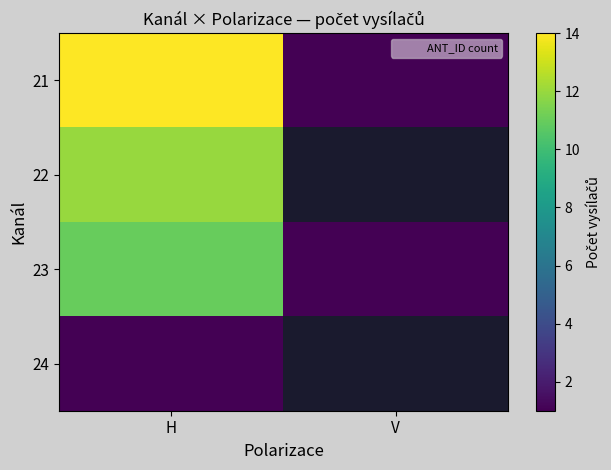

Which series has the widest spread of values?

21